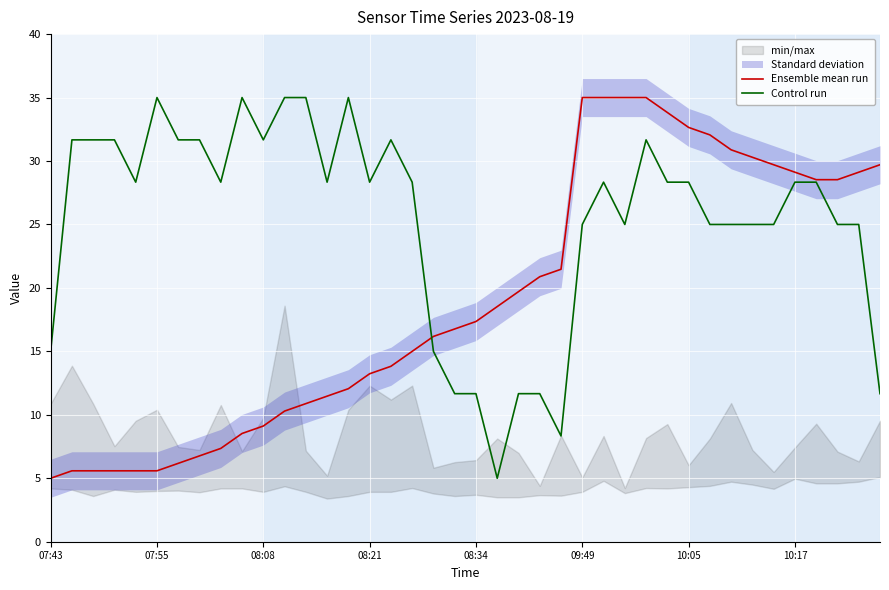

What is the difference between the maximum and minimum values in the Ensemble mean run series?

30.0